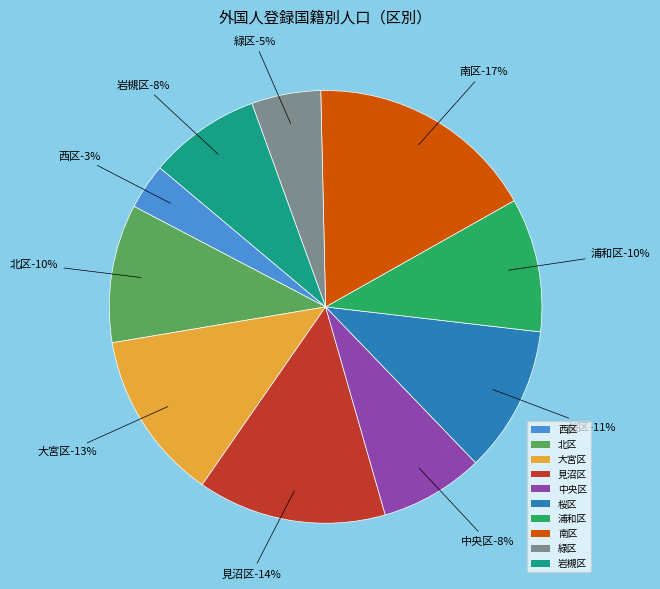

True or false: 南区 accounts for 17% of the total.

True